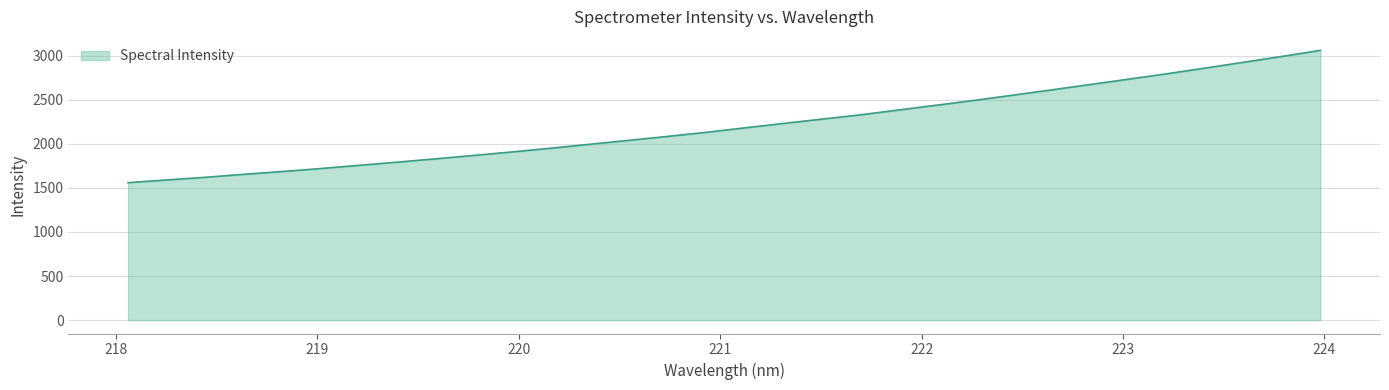

What is the maximum value shown in the chart?

3063.4